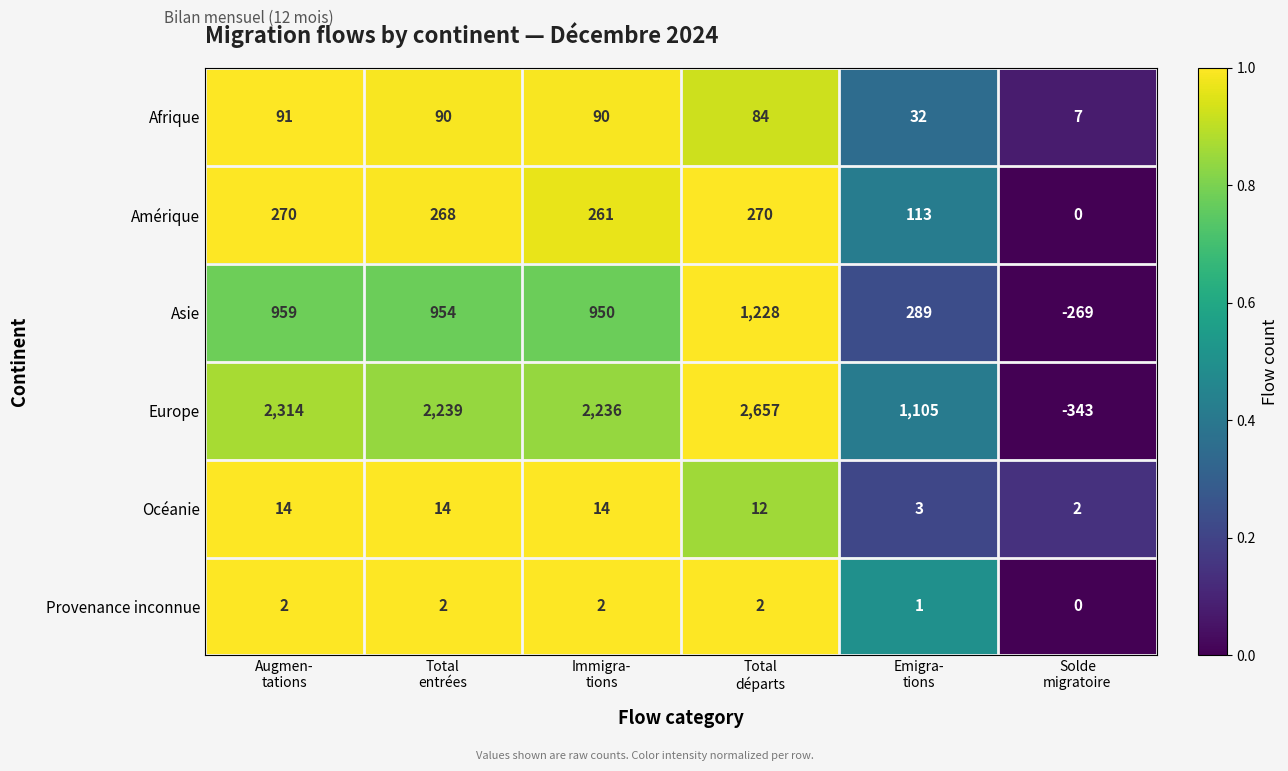

What is the average value of the Amérique series?

197